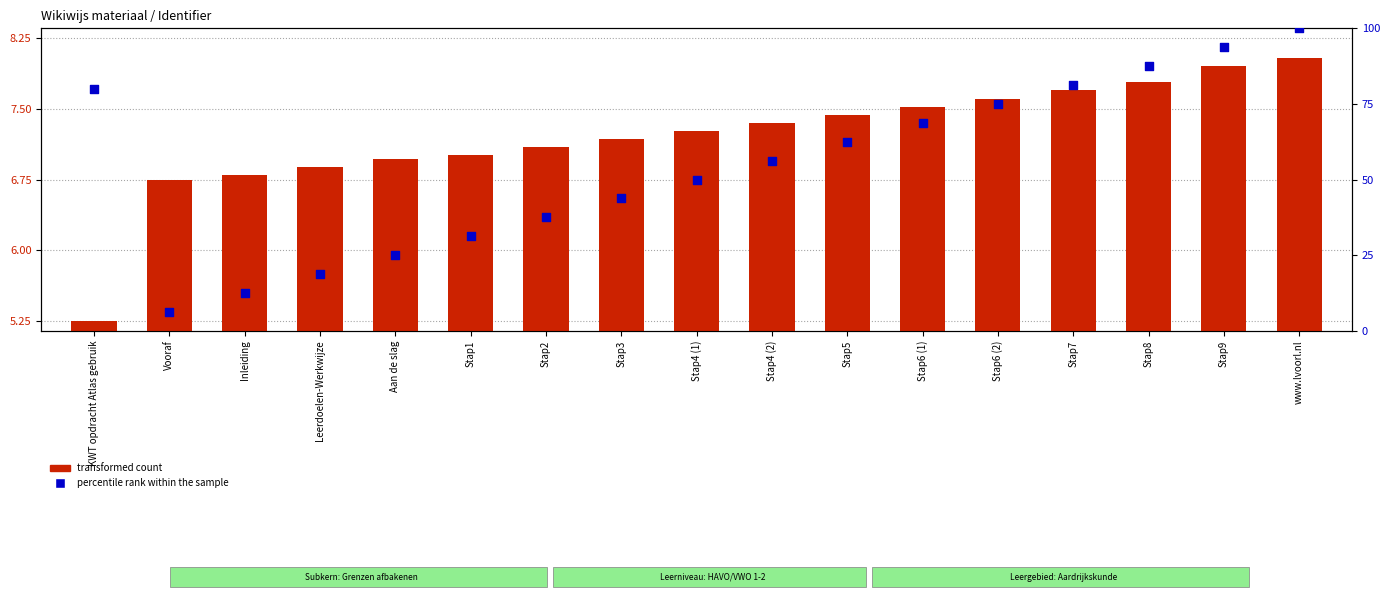

What are all the series names shown in the legend?

transformed count, percentile rank within the sample